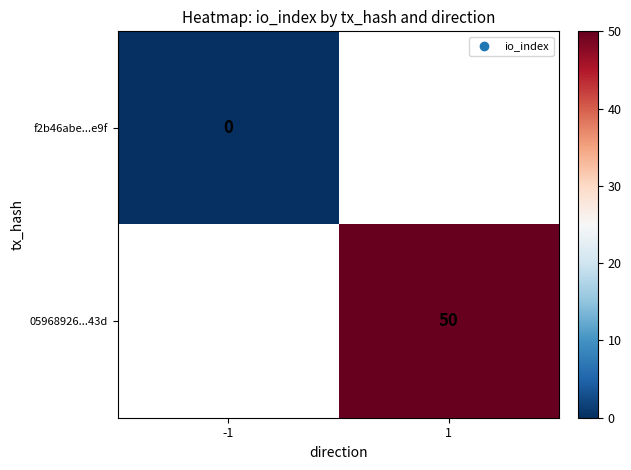

Which label corresponds to the smallest value in the chart?

-1